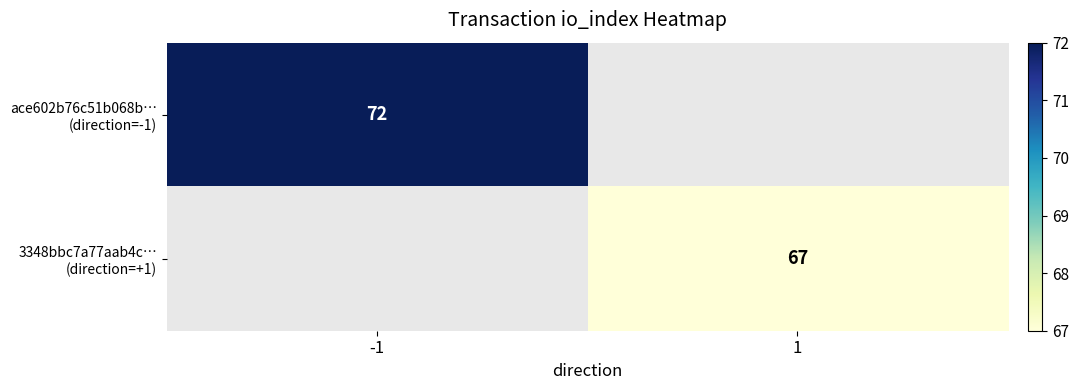

How many values in 3348bbc7a77aab4c… (direction=+1) are above zero?

1